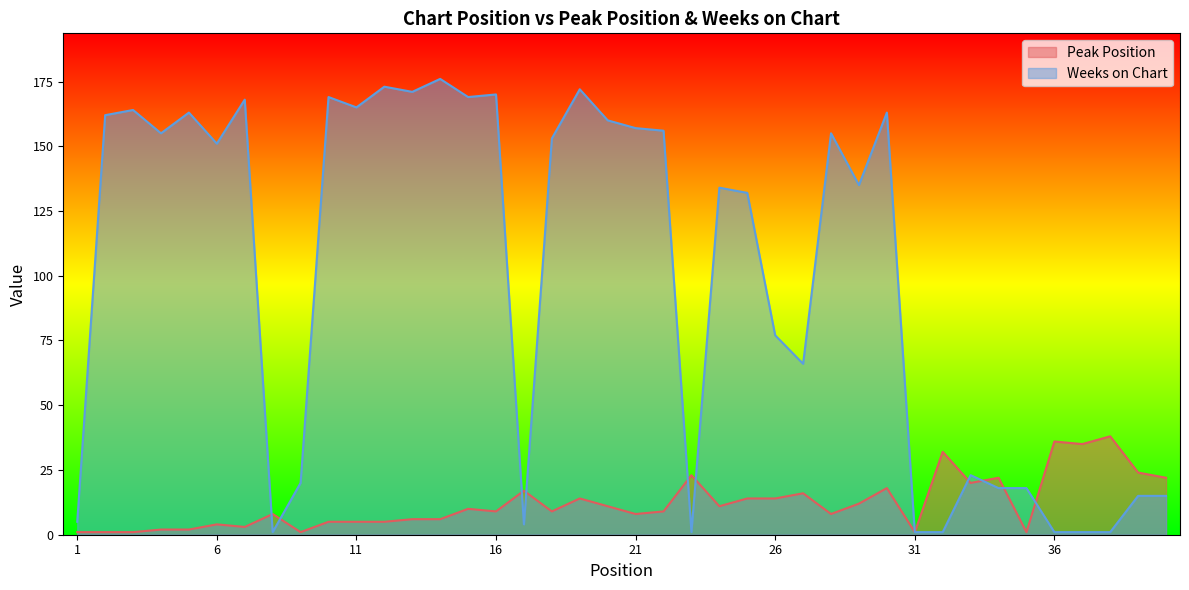

What is the total value across all series at 33?

43